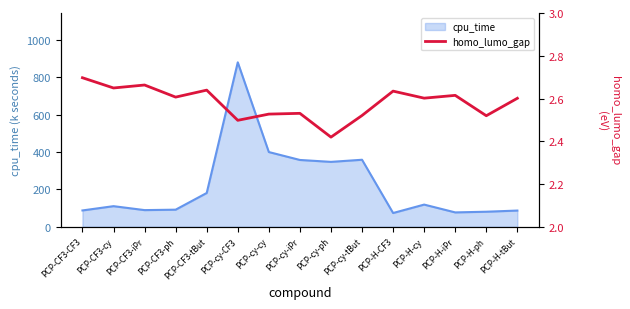

Where is cpu_time nearest to the value 477?

PCP-cy-cy